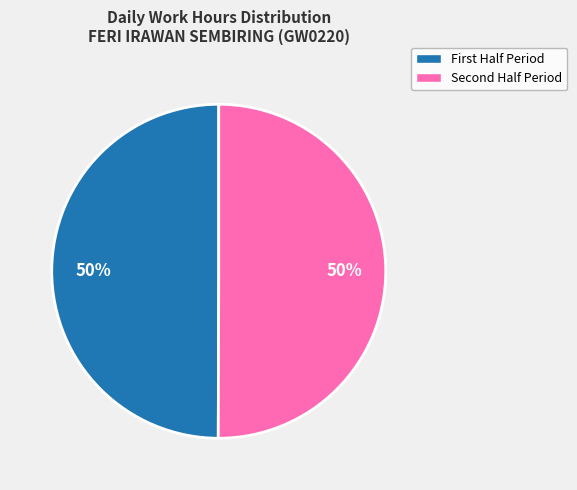

To the nearest percent, what is the average slice percentage?

50%